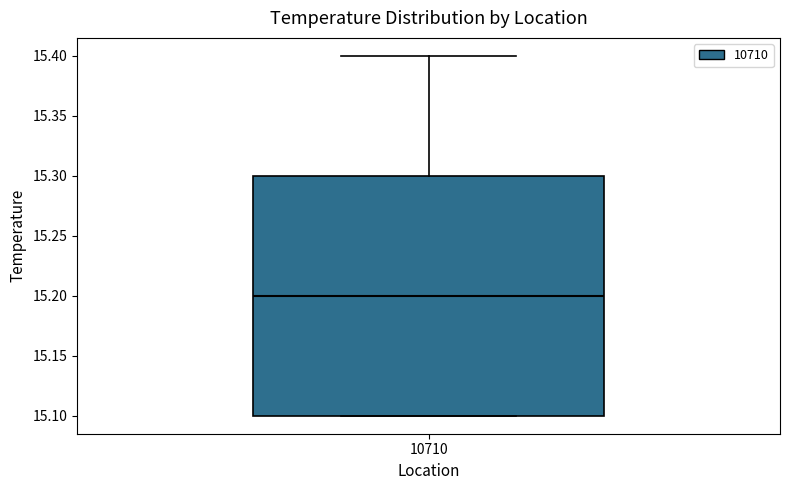

Transcribe this box plot: give where the median line is, the range the box spans, and where the two whiskers end, as read against the y-axis. The values are not printed on the chart, so give them approximately, as read against the axis.

median 15.2, box 15.1 to 15.3, whiskers 15.1 to 15.4